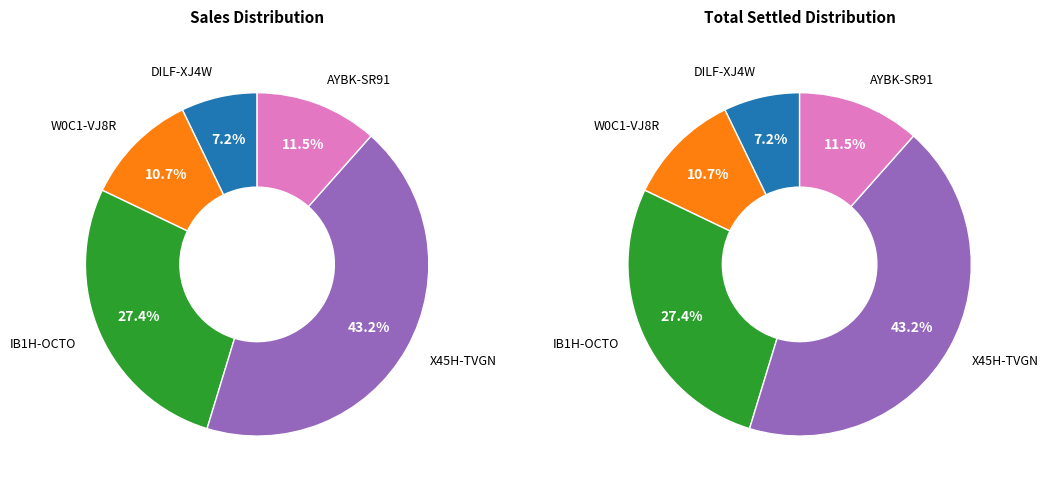

Does X45H-TVGN represent more than half of the total?

No